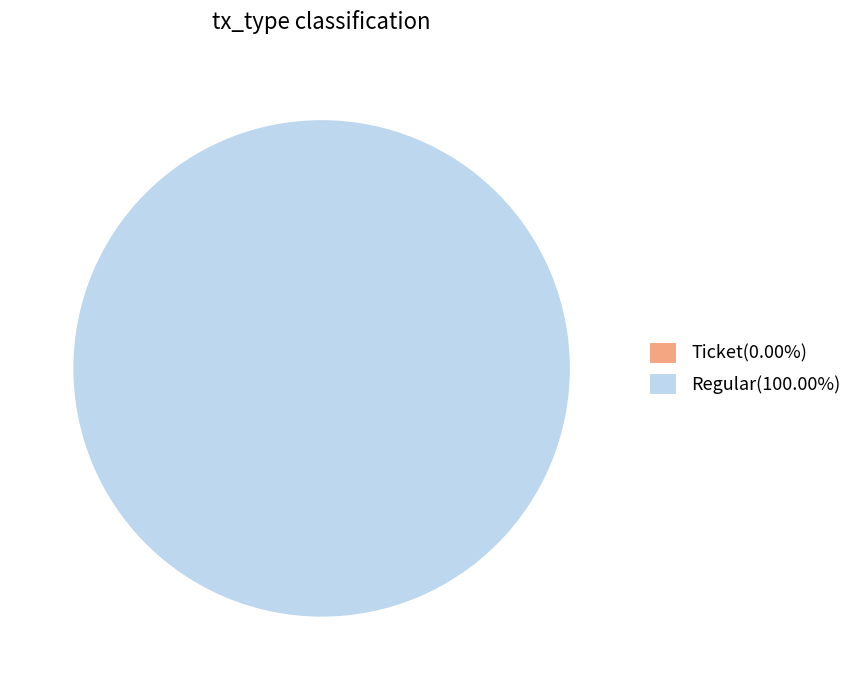

What percentage is NOT represented by Ticket(io_index=0)?

100.0%